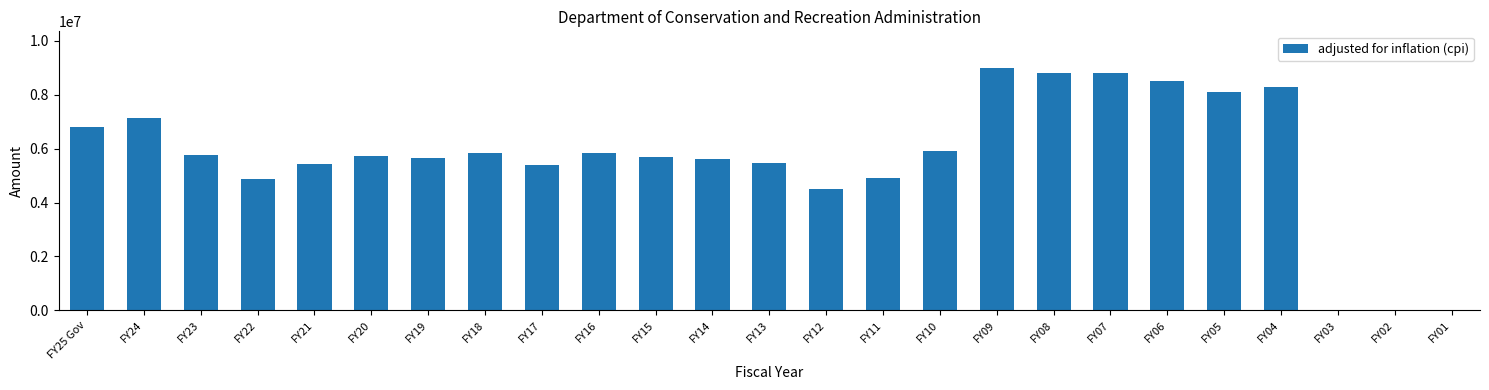

What is the sum of all values?

142074444